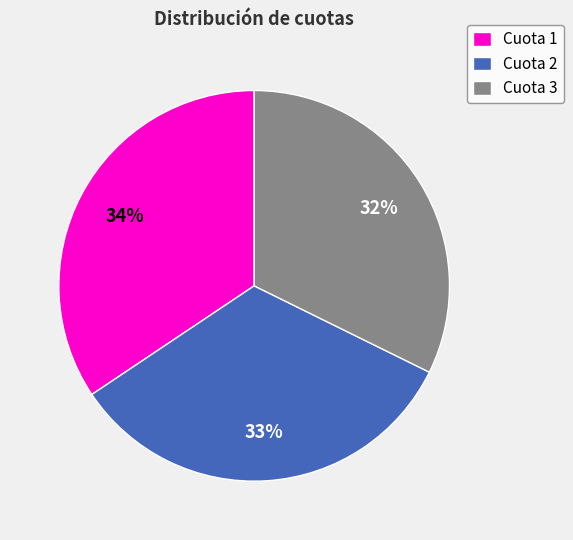

Is there a majority slice in this chart?

No